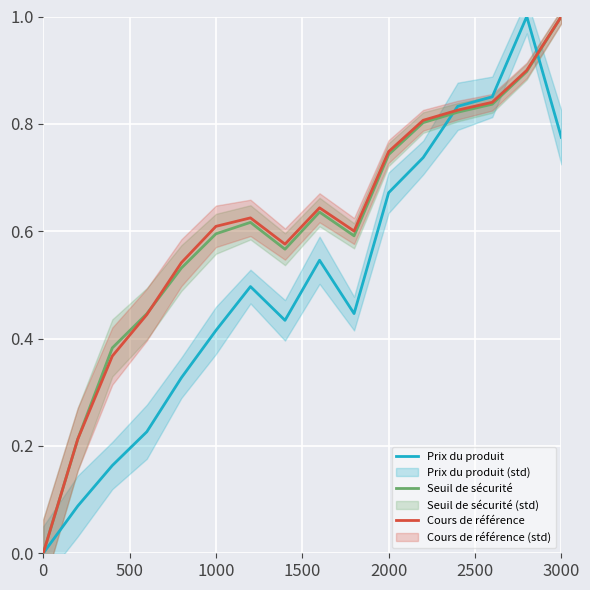

What is the difference between the maximum and minimum values in the Prix du produit series?

1.0